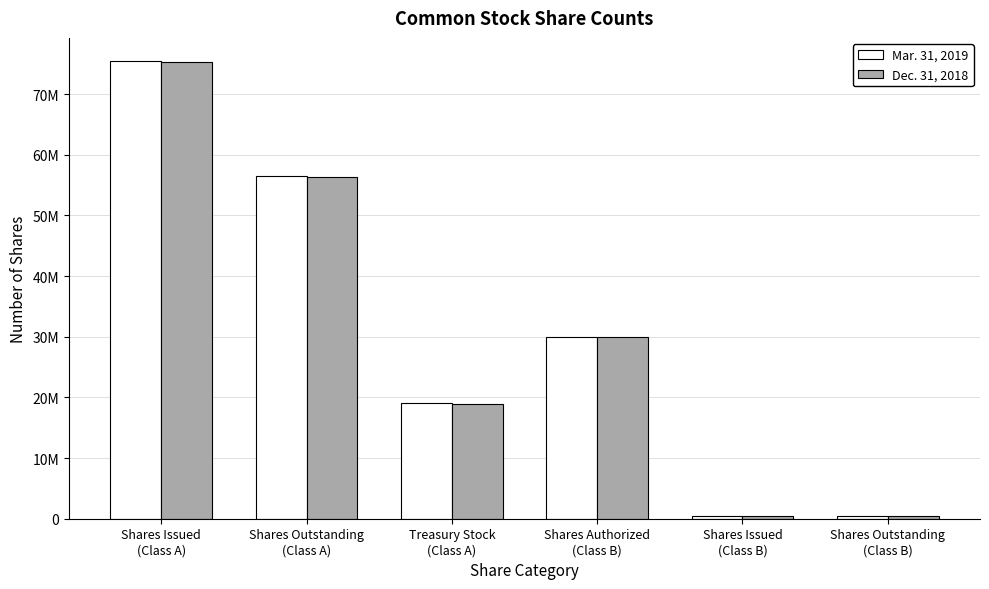

Does the chart contain stacked bars?

No